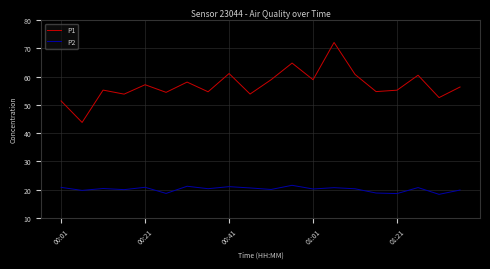

True or false: P2 and P1 intersect in this chart.

False